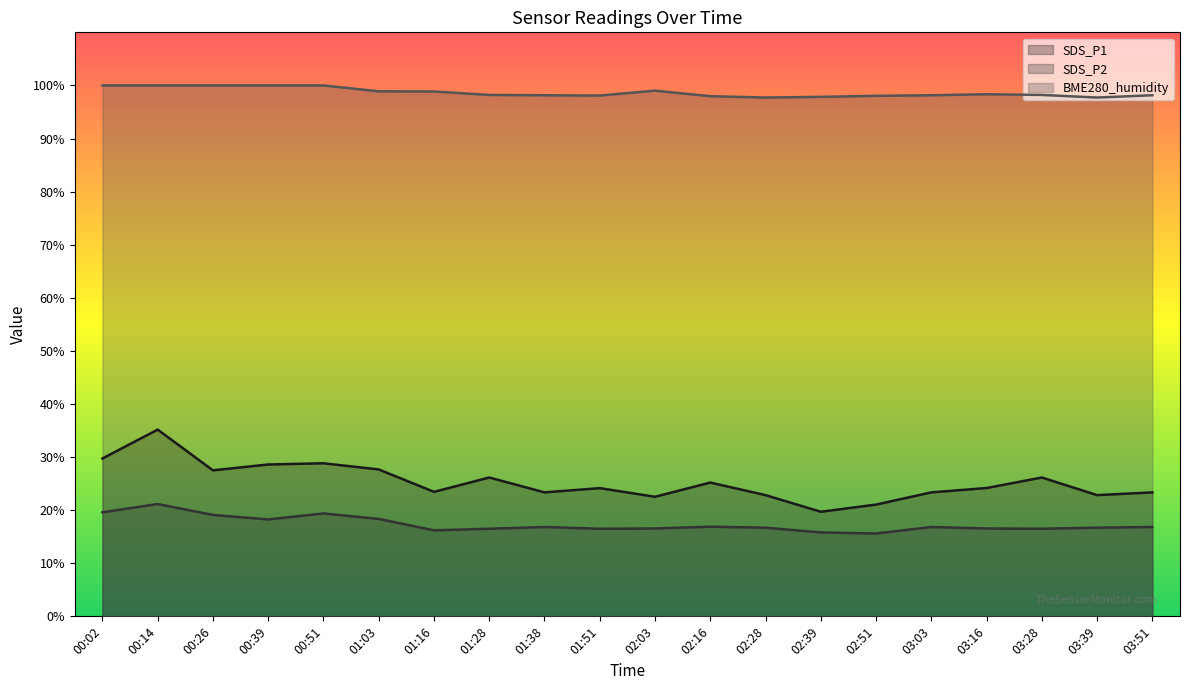

Reading left to right, transcribe all the data shown in this chart.

SDS_P1: 00:02=29.7	00:14=35.2	00:26=27.5	00:39=28.6	00:51=28.8	01:03=27.7	01:16=23.4	01:28=26.1	01:38=23.4	01:51=24.1	02:03=22.5	02:16=25.2	02:28=22.8	02:39=19.7	02:51=21.1	03:03=23.4	03:16=24.2	03:28=26.1	03:39=22.8	03:51=23.4
SDS_P2: 00:02=19.6	00:14=21.1	00:26=19.1	00:39=18.2	00:51=19.4	01:03=18.4	01:16=16.2	01:28=16.5	01:38=16.8	01:51=16.5	02:03=16.6	02:16=16.9	02:28=16.7	02:39=15.8	02:51=15.6	03:03=16.8	03:16=16.6	03:28=16.5	03:39=16.7	03:51=16.8
BME280_humidity: 00:02=100.0	00:14=100.0	00:26=100.0	00:39=100.0	00:51=100.0	01:03=98.9	01:16=98.9	01:28=98.2	01:38=98.2	01:51=98.1	02:03=99.0	02:16=98.0	02:28=97.7	02:39=97.8	02:51=98.0	03:03=98.2	03:16=98.3	03:28=98.2	03:39=97.7	03:51=98.2